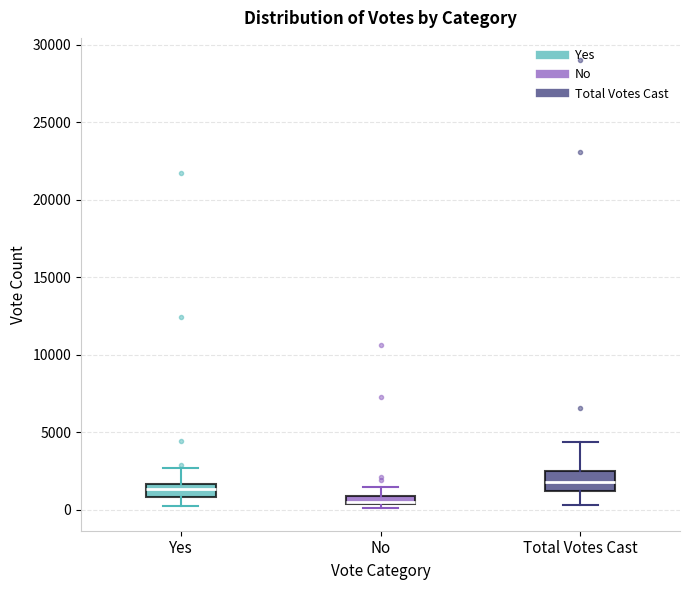

Comparing the boxes themselves (not the whiskers), which one is the tallest?

Total Votes Cast